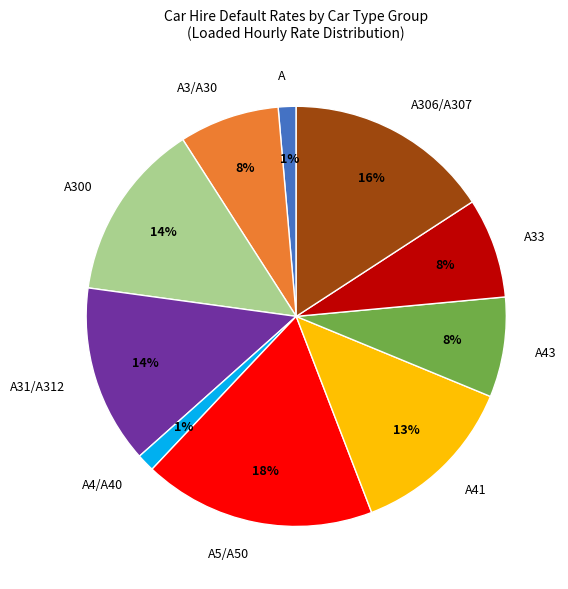

To the nearest percent, what percentage of the pie is A5/A50?

18%